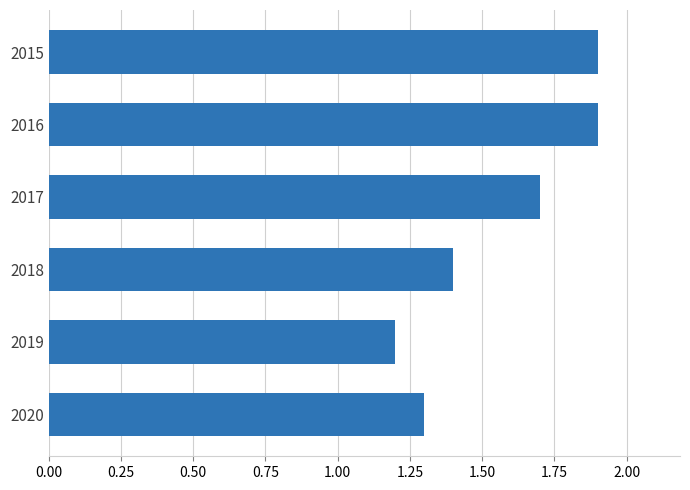

Reading top to bottom, what are all the values shown in this chart?

2015=1.9	2016=1.9	2017=1.7	2018=1.4	2019=1.2	2020=1.3